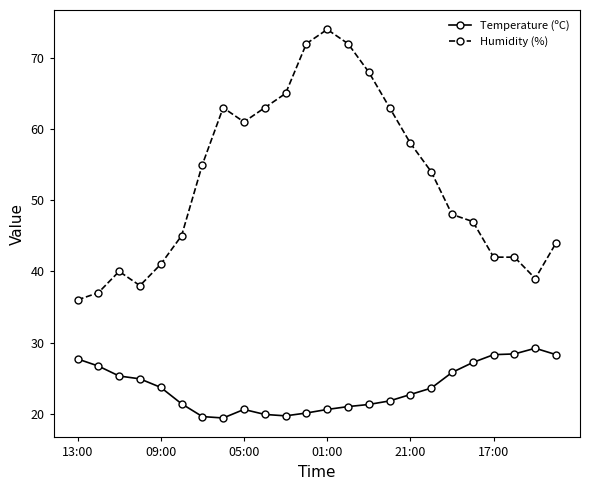

What is the maximum value shown in the chart?

74.0